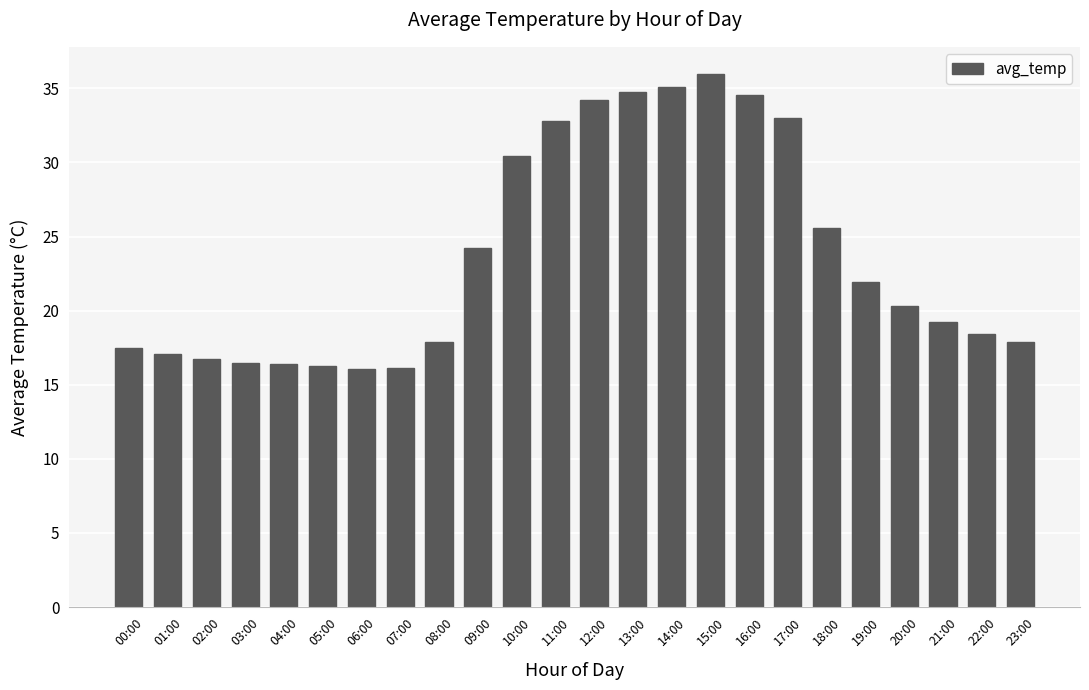

What is the maximum value shown in the chart?

36.0